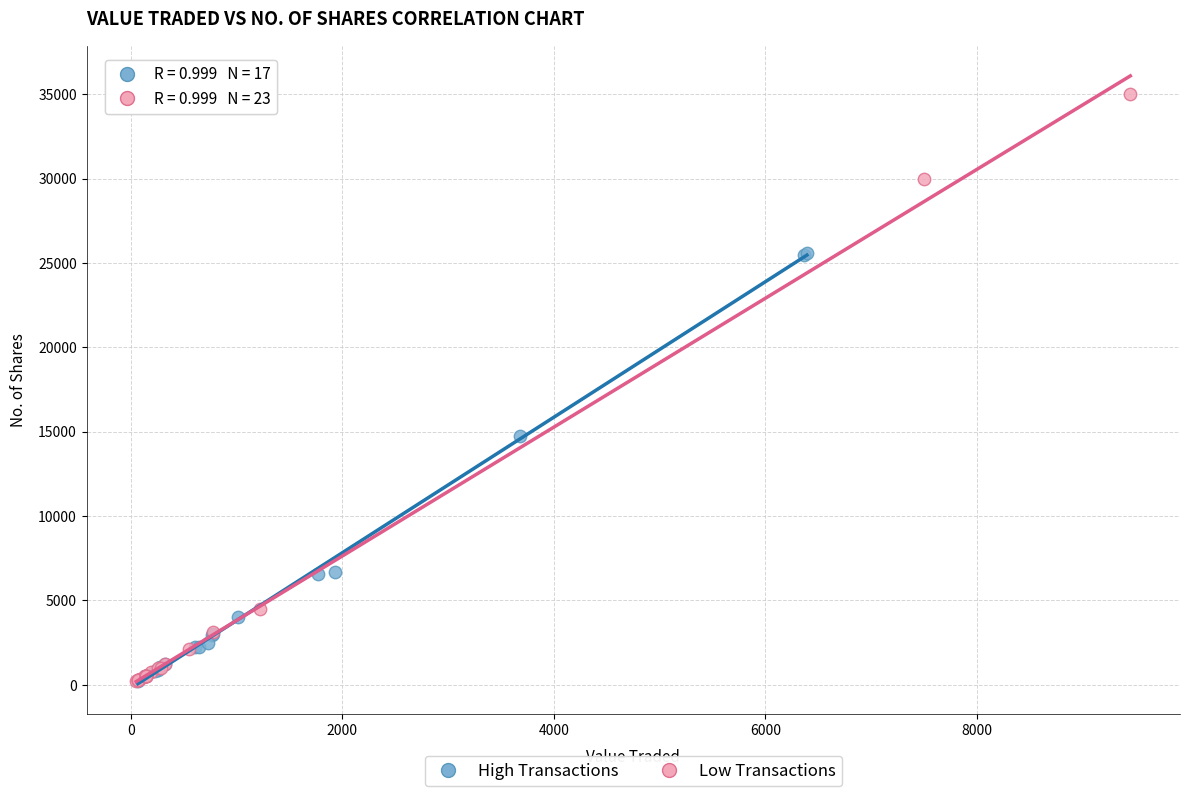

Which series has the largest Y range (max minus min)?

Low Transactions